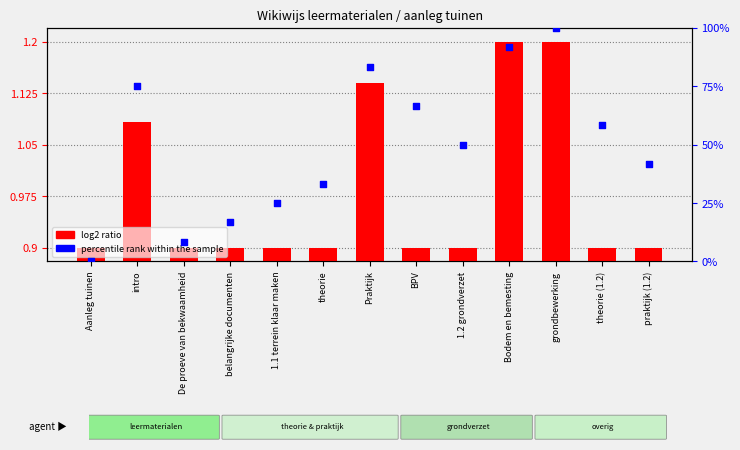

What is the total value across all series at theorie (1.2)?

59.2